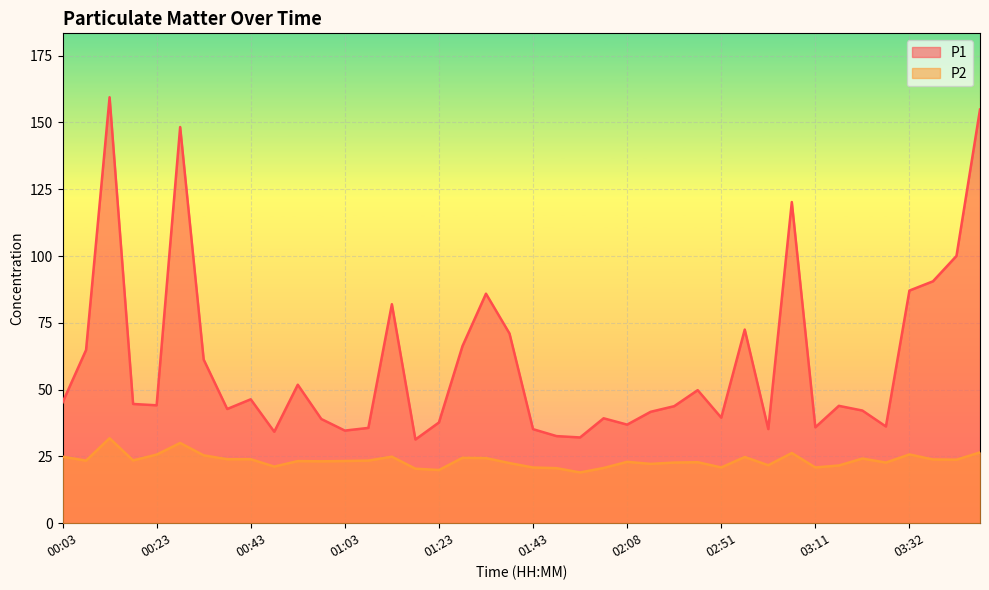

True or false: P2 and P1 cross at least once.

False